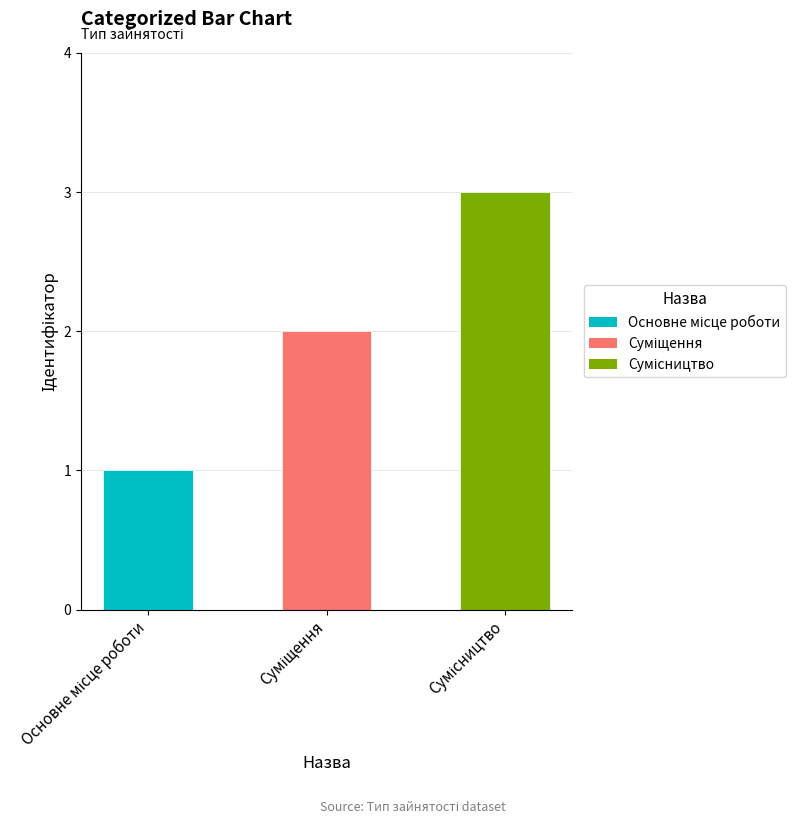

How many series are shown in this chart?

1